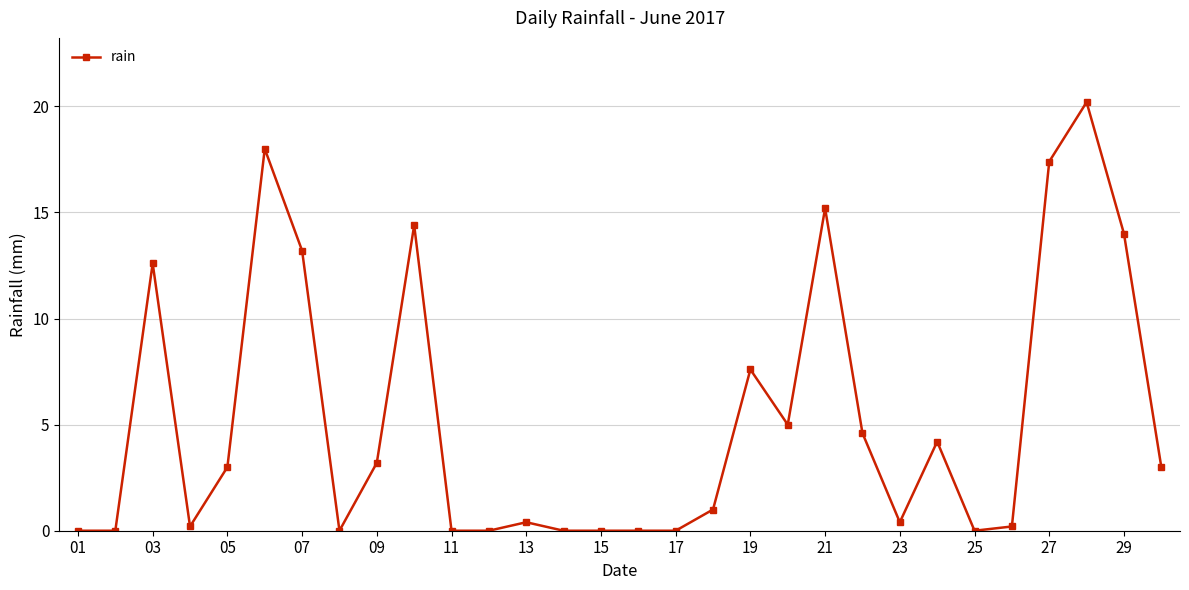

What is the difference between the maximum and minimum values?

20.2